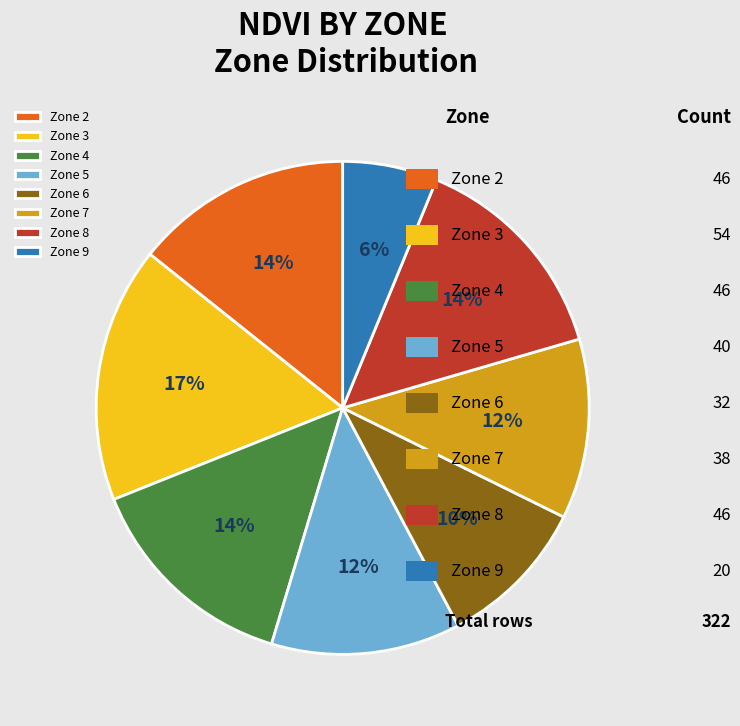

What percentage is the Zone 7 slice, to the nearest percent?

12%